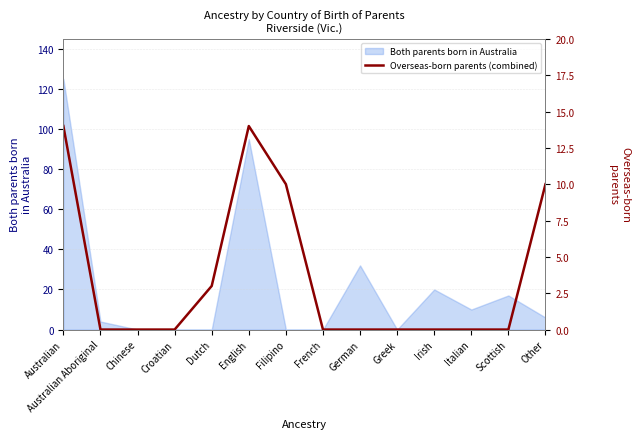

The value of Both parents born in Australia at German is 9. True or false?

False